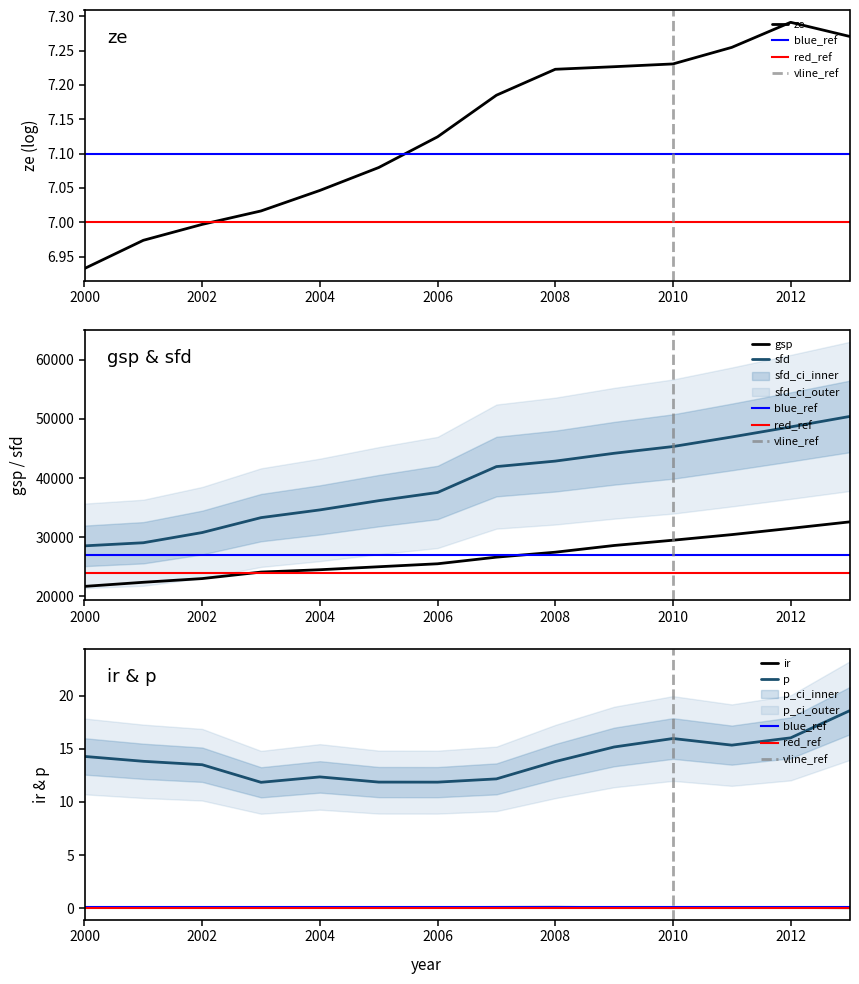

What is the spread (max minus min) of values at 2001?

29079.9